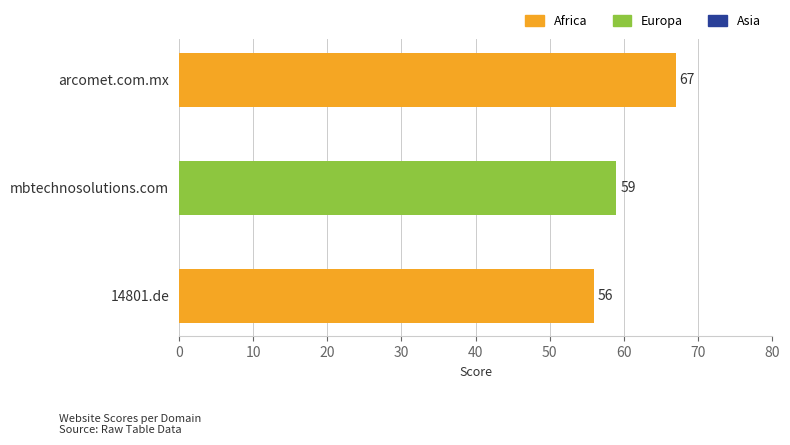

Reading bottom to top, list all the values displayed in this chart.

14801.de=56	mbtechnosolutions.com=59	arcomet.com.mx=67